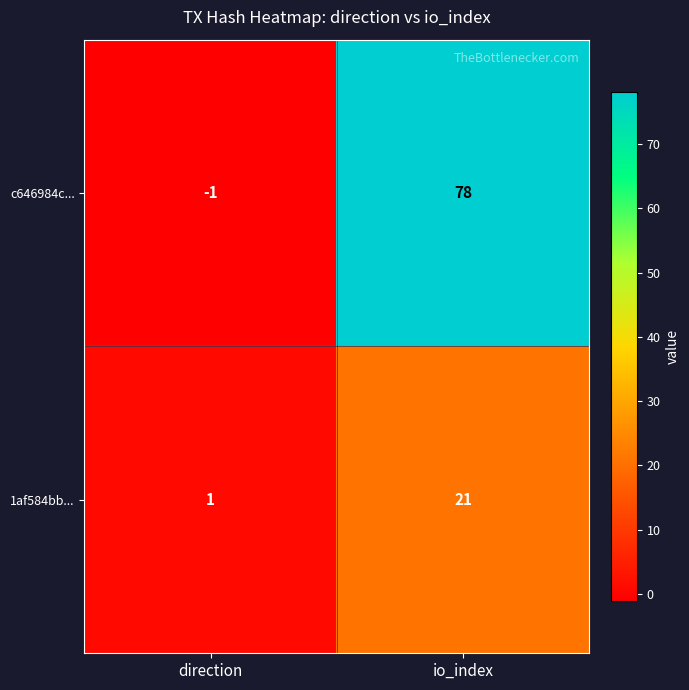

The value of 1af584bb... at io_index is 33. True or false?

False